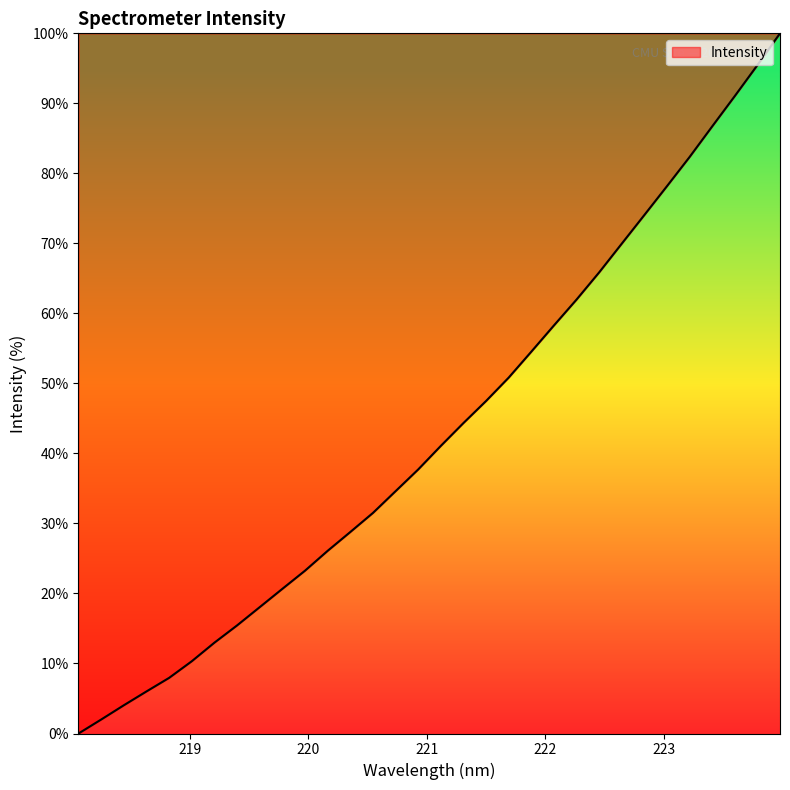

What is the greatest value displayed?

100.0